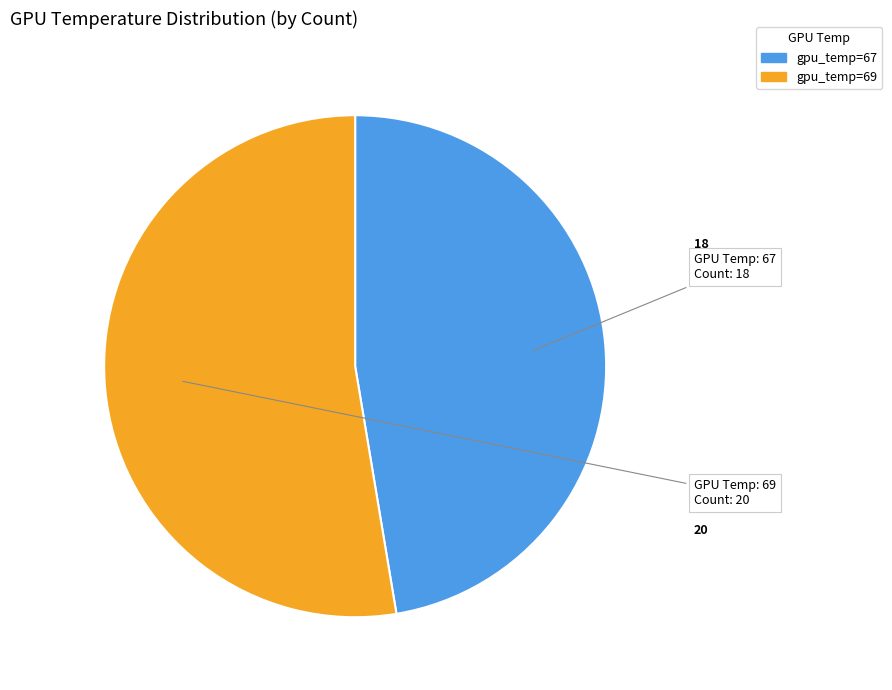

What is the ratio of the value at gpu_temp=69 to the value at gpu_temp=67?

1.1